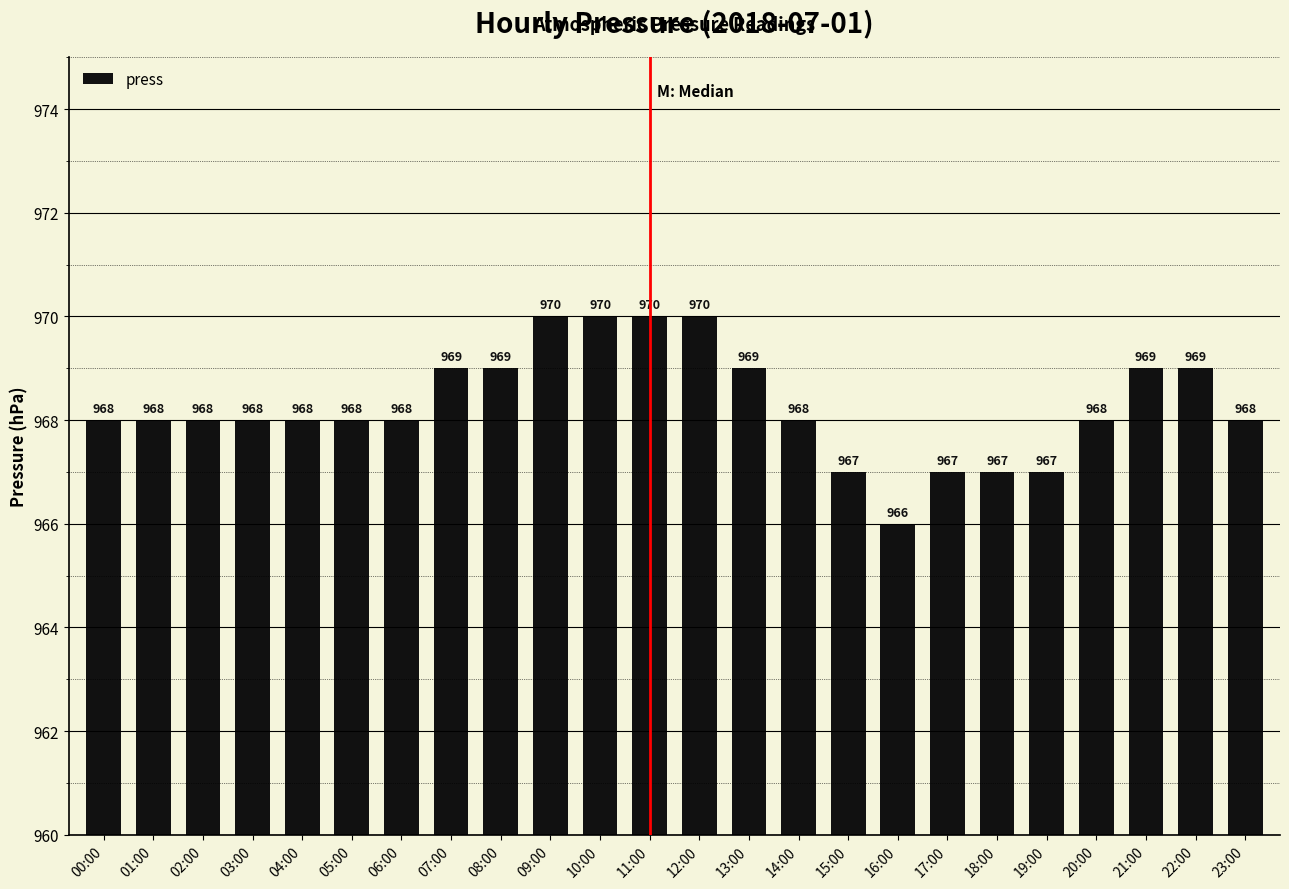

Reading left to right, what are all the values shown in this chart?

00:00=968	01:00=968	02:00=968	03:00=968	04:00=968	05:00=968	06:00=968	07:00=969	08:00=969	09:00=970	10:00=970	11:00=970	12:00=970	13:00=969	14:00=968	15:00=967	16:00=966	17:00=967	18:00=967	19:00=967	20:00=968	21:00=969	22:00=969	23:00=968